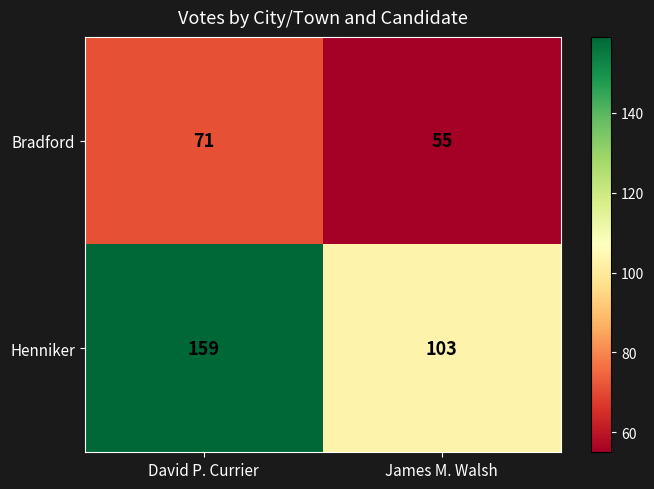

Which category has the highest value across all series?

David P. Currier